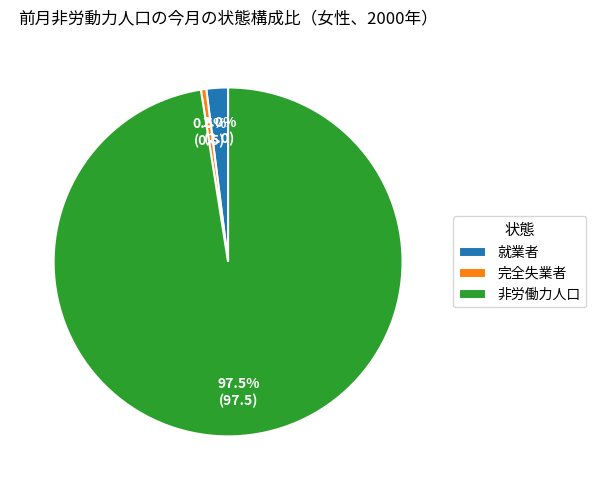

Is the sum of 完全失業者 and 就業者 greater than half?

No